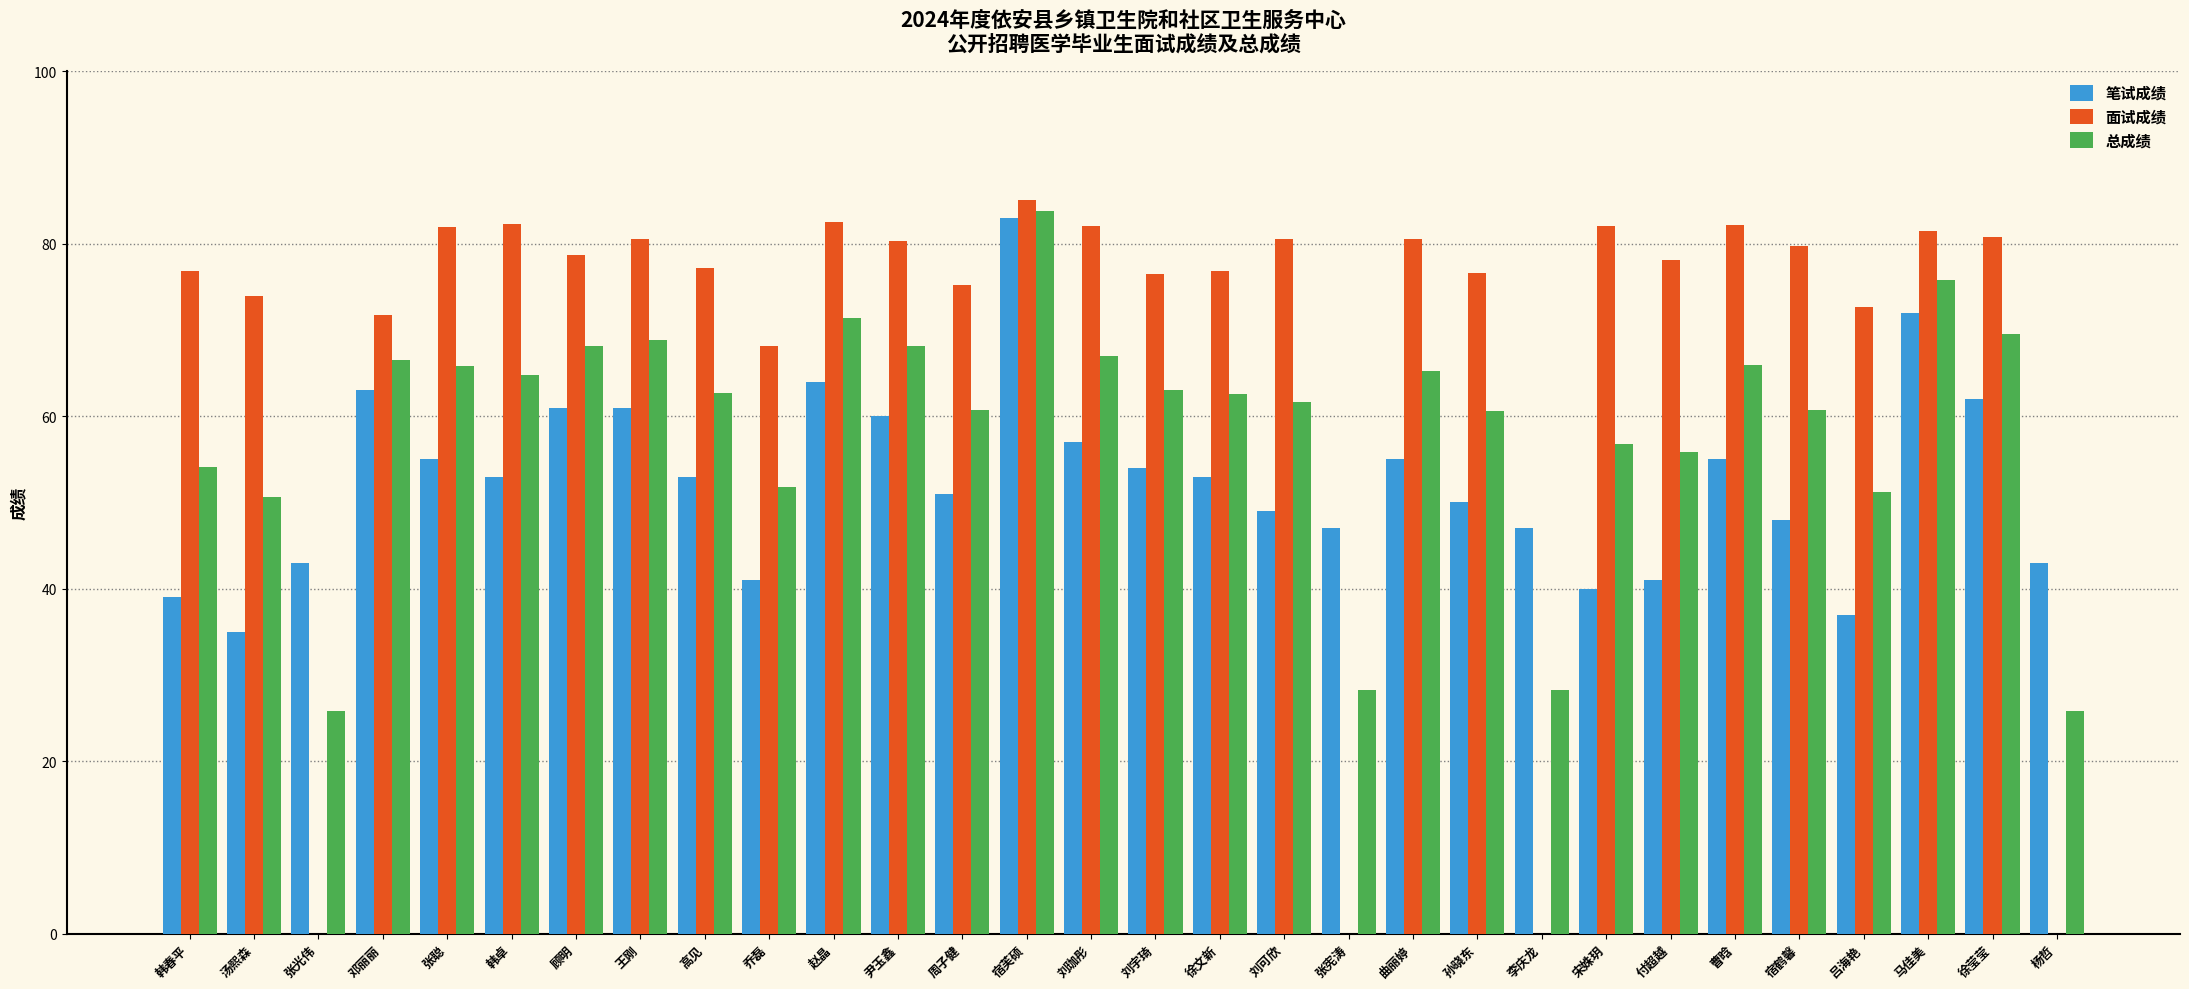

What is the sum of all 笔试成绩 values?

1572.0